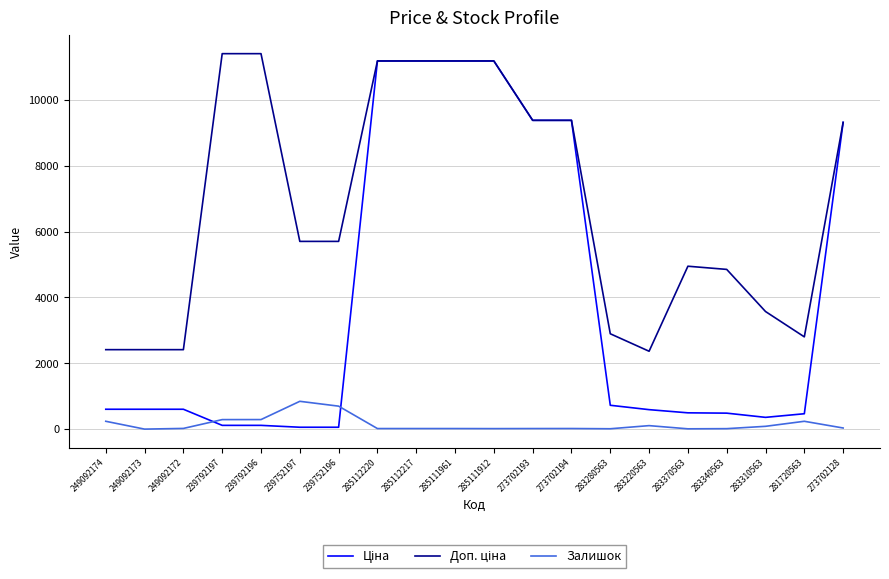

Does the chart have visible grid lines?

Yes